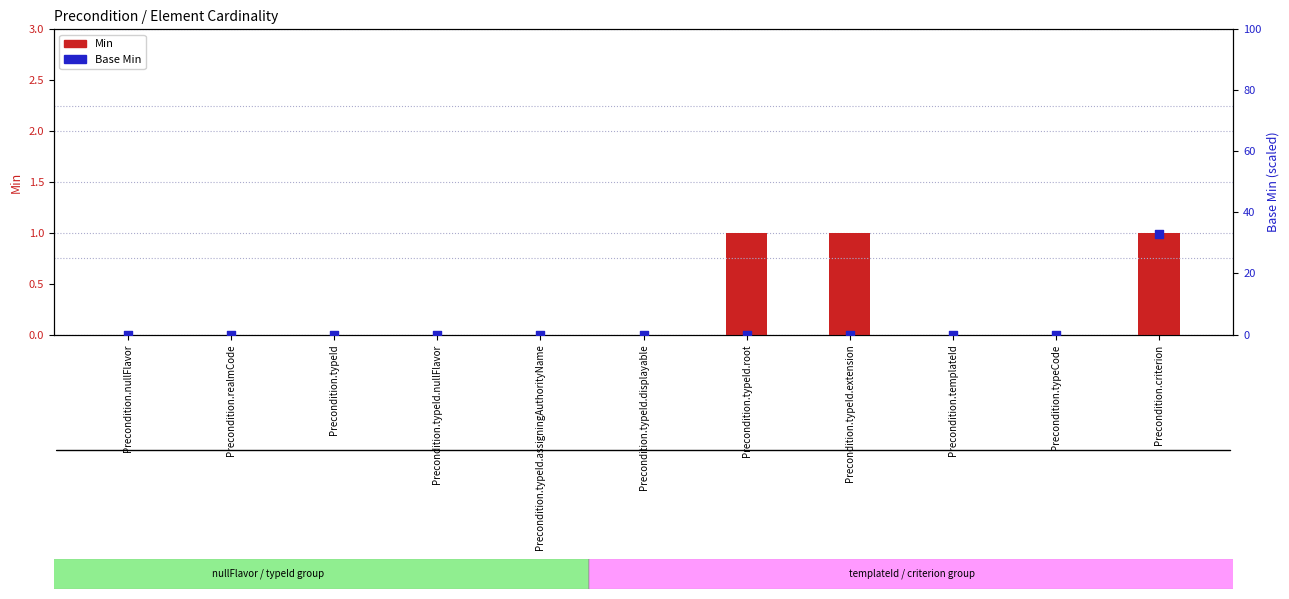

Is the value of Min at Precondition.typeCode greater than the value of Base Min at Precondition.typeId.nullFlavor?

No